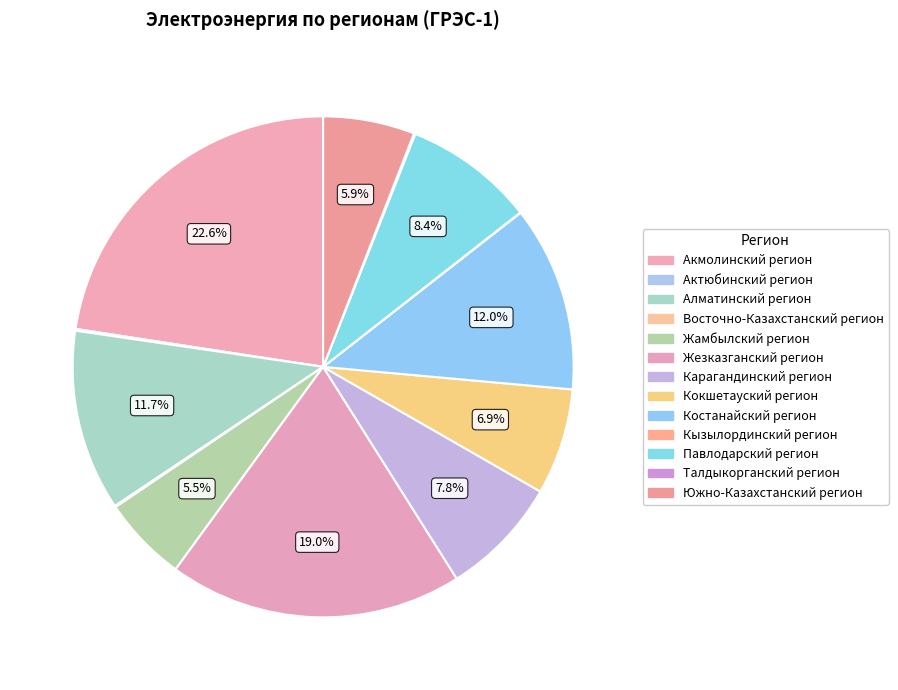

To the nearest percent, what portion does Южно-Казахстанский регион represent?

6%